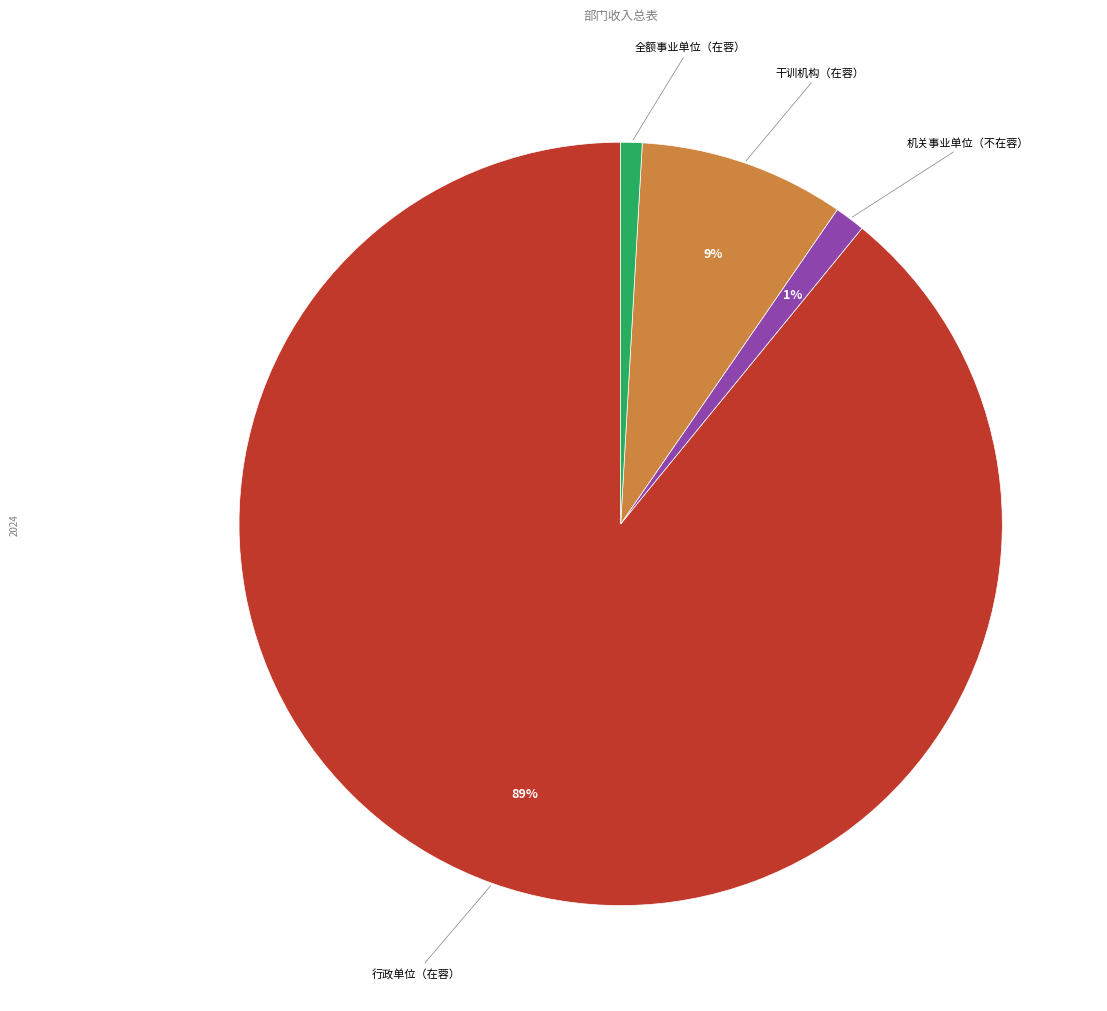

Do 全额事业单位（在蓉） and 机关事业单位（不在蓉） together represent more than half of the pie?

No